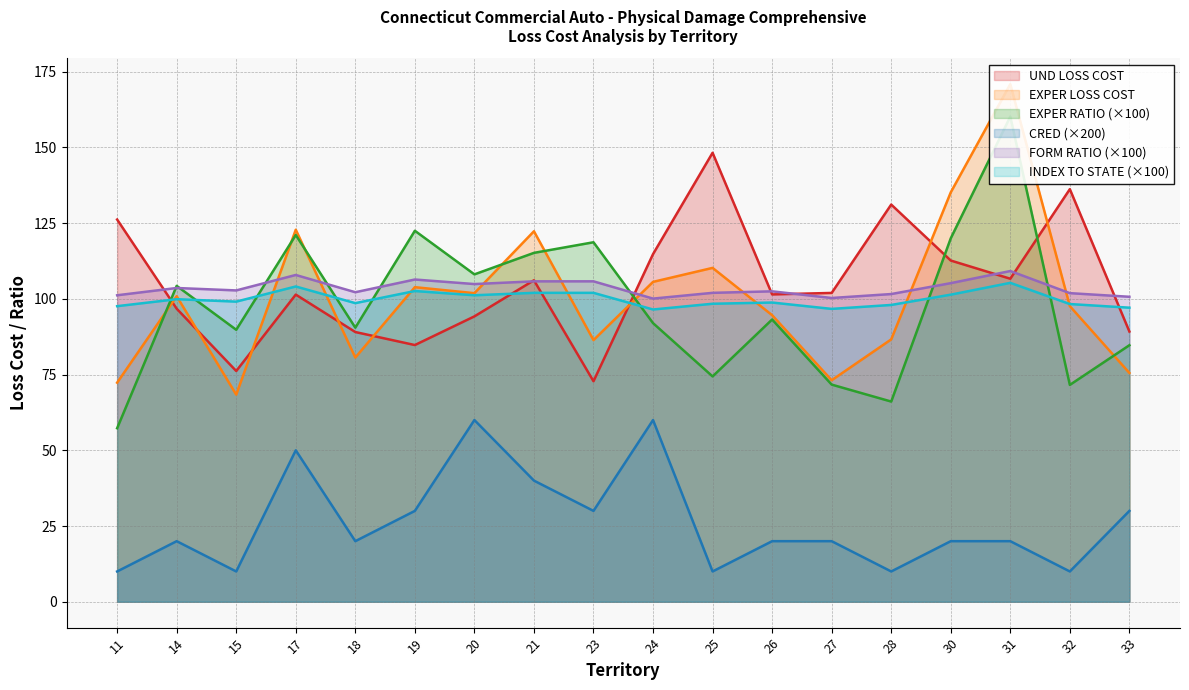

At which label is CRED closest to 35?

19